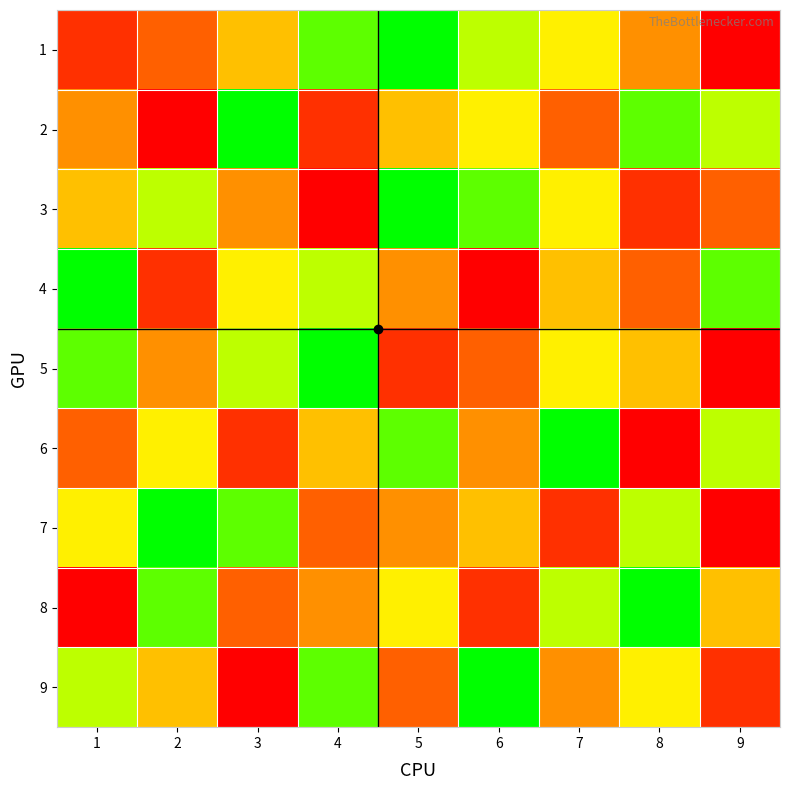

At which category does the chart reach its peak across all series?

5